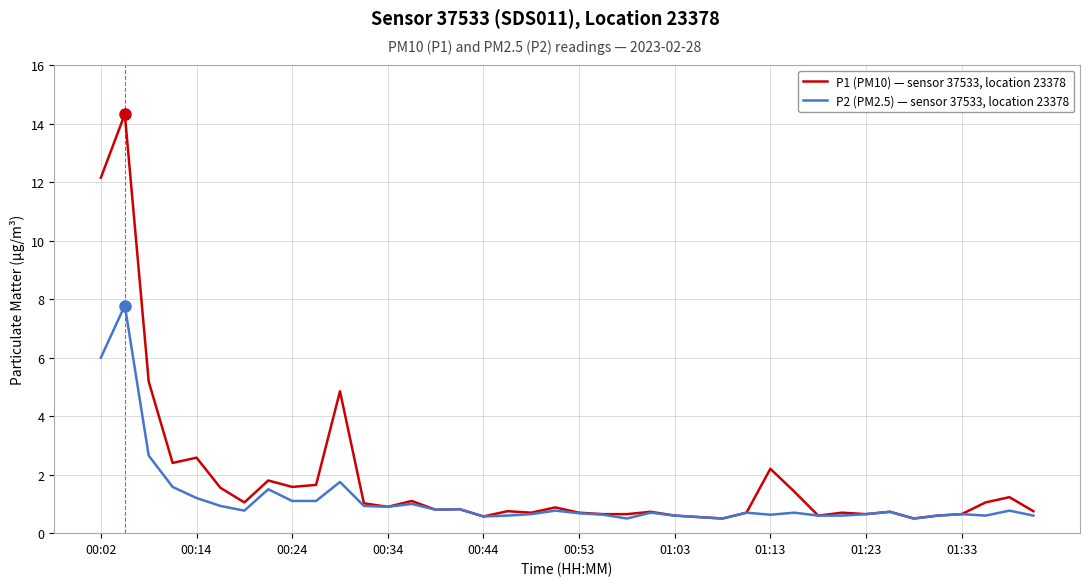

What is the smallest value displayed?

0.5